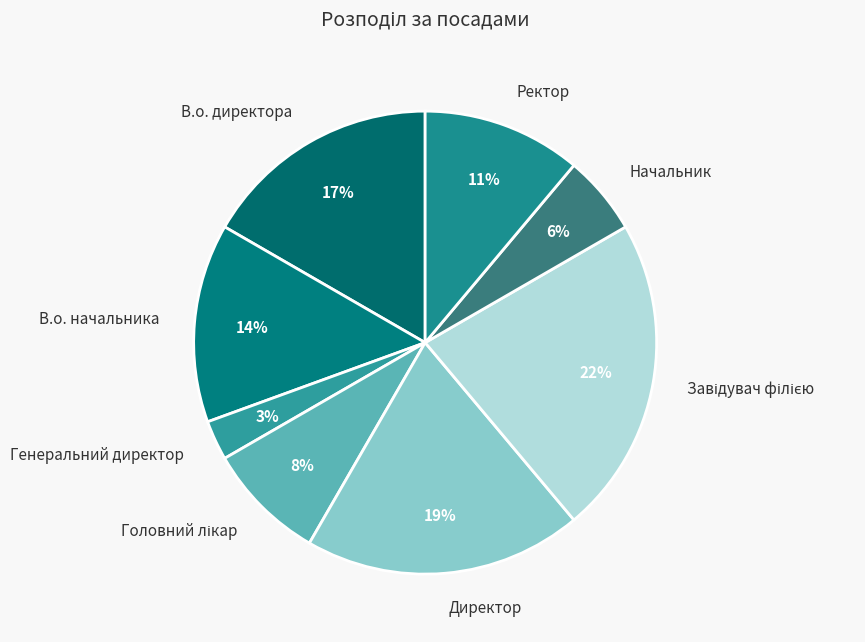

To the nearest percent, what is the combined percentage of Ректор and Начальник?

17%